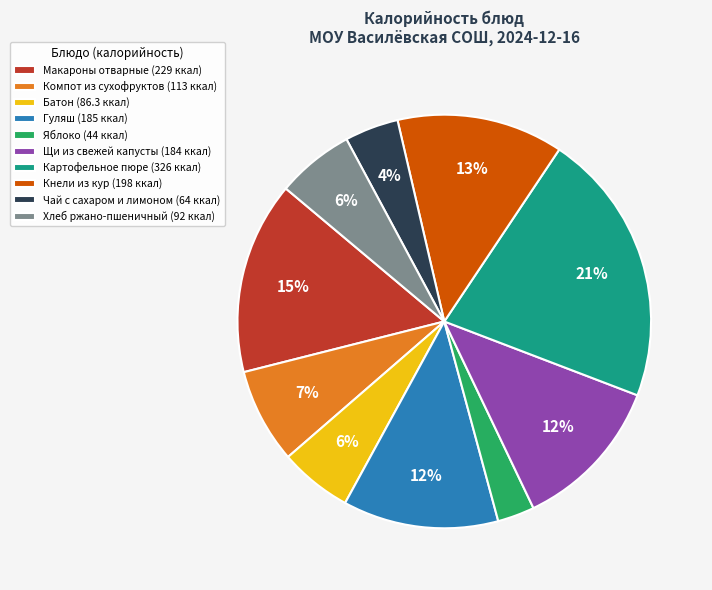

Is it true that Батон is 1% of the pie?

False